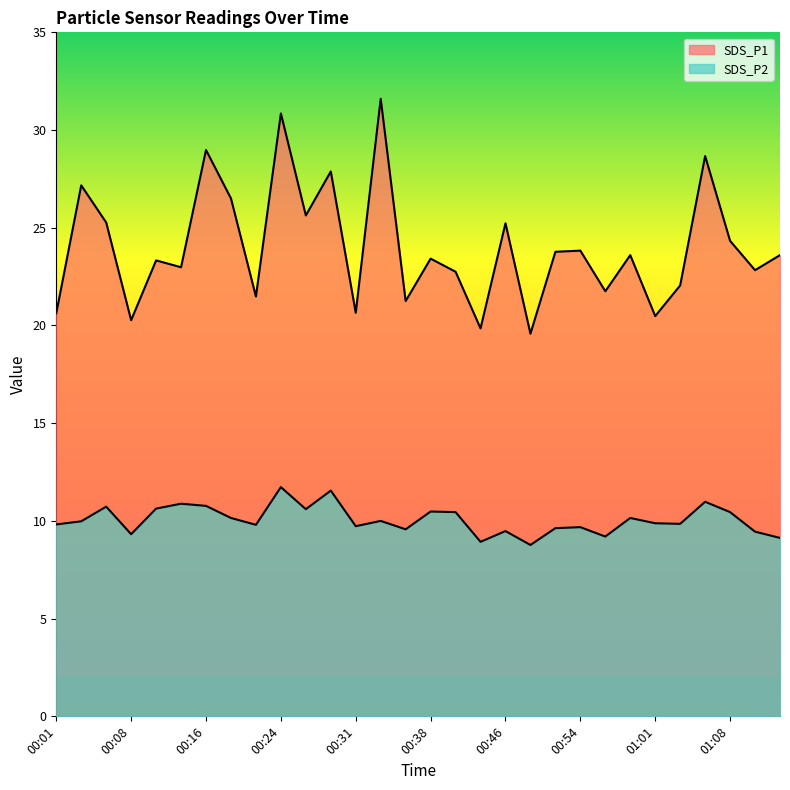

What position from the right is 00:26?

20